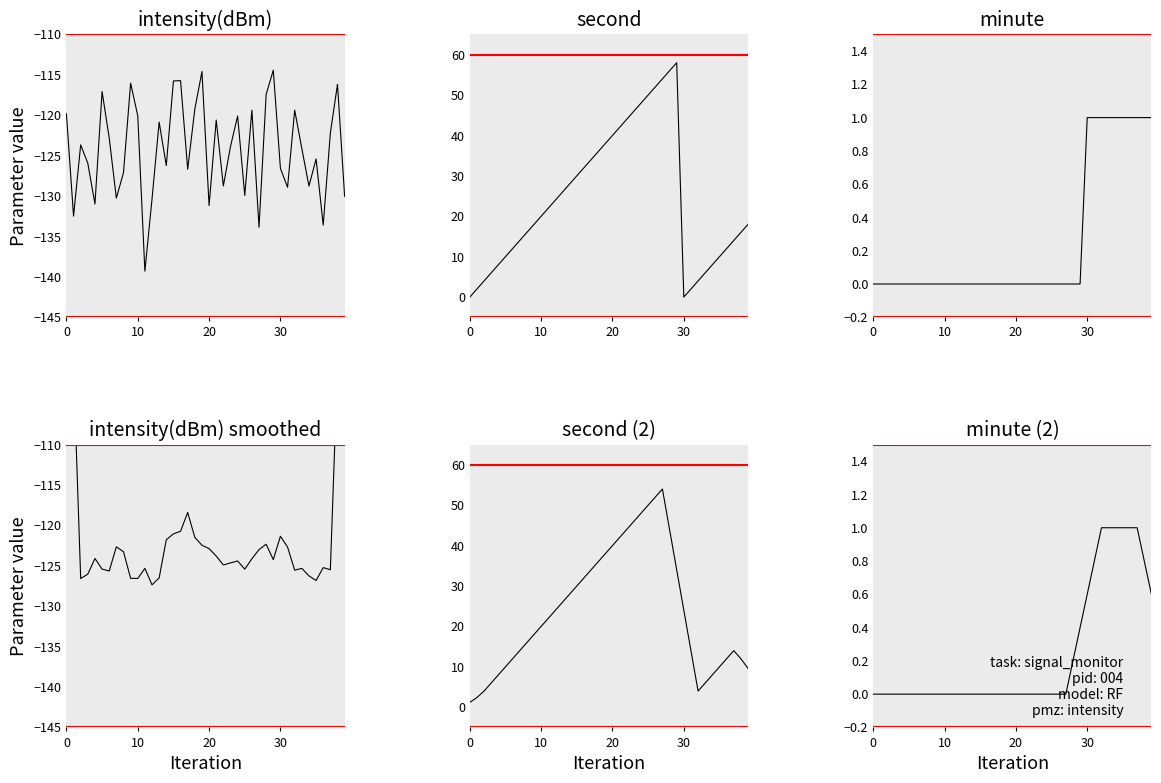

What is the label of the 15th point from the right?

25